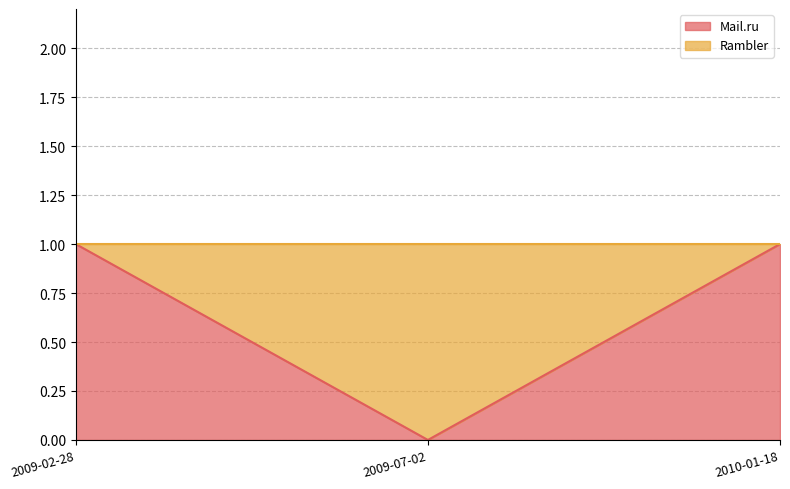

Reading left to right, transcribe all the data shown in this chart.

1	0	1